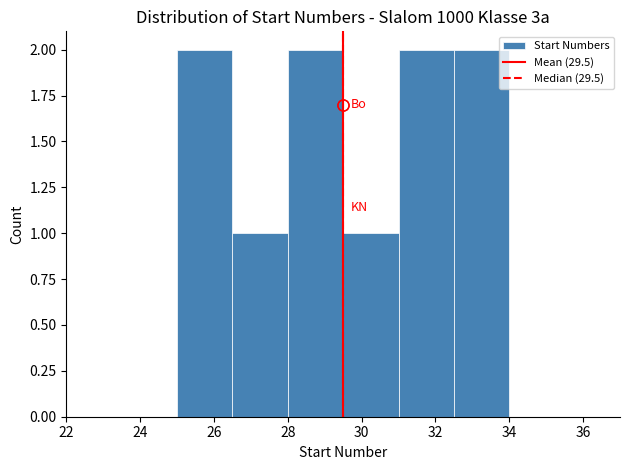

Reading left to right, list every bar in this chart as the range it spans on the x-axis followed by its height. Neither the bar edges nor the heights are printed on the chart, so give them approximately, as read against the axes.

25.0 to 26.5: 2
26.5 to 28.0: 1
28.0 to 29.5: 2
29.5 to 31.0: 1
31.0 to 32.5: 2
32.5 to 34.0: 2